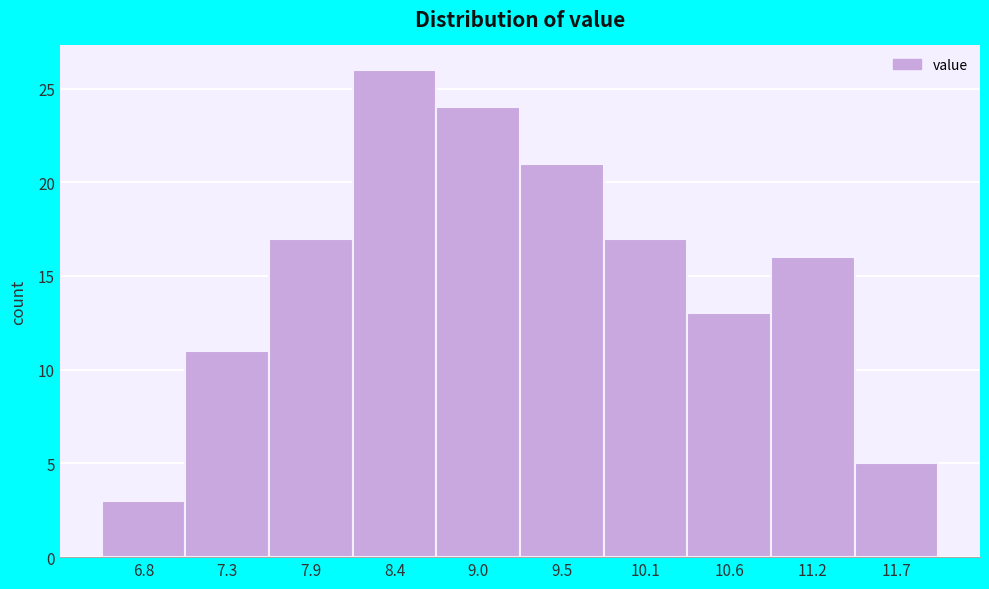

How tall is the bar that spans 9.80 to 10.35 on the x-axis? Neither the bar edges nor the heights are printed on the chart, so give them approximately, as read against the axes.

17